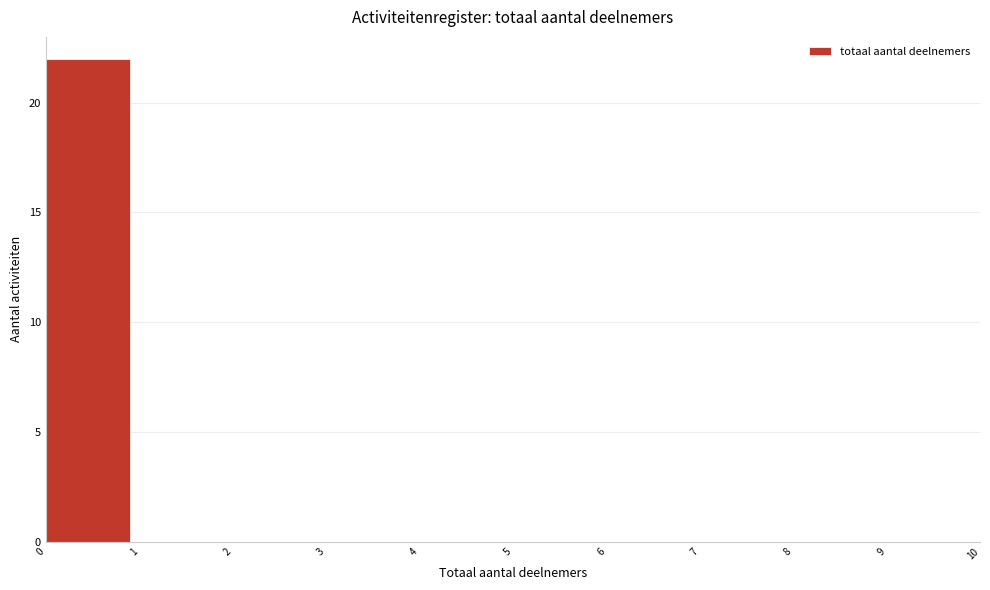

Reading left to right, transcribe this chart: for each bar, give the range it covers on the x-axis and its height. The values are not printed on the chart, so give them approximately, as read against the axis.

0 to 1: 22
1 to 2: 0
2 to 3: 0
3 to 4: 0
4 to 5: 0
5 to 6: 0
6 to 7: 0
7 to 8: 0
8 to 9: 0
9 to 10: 0